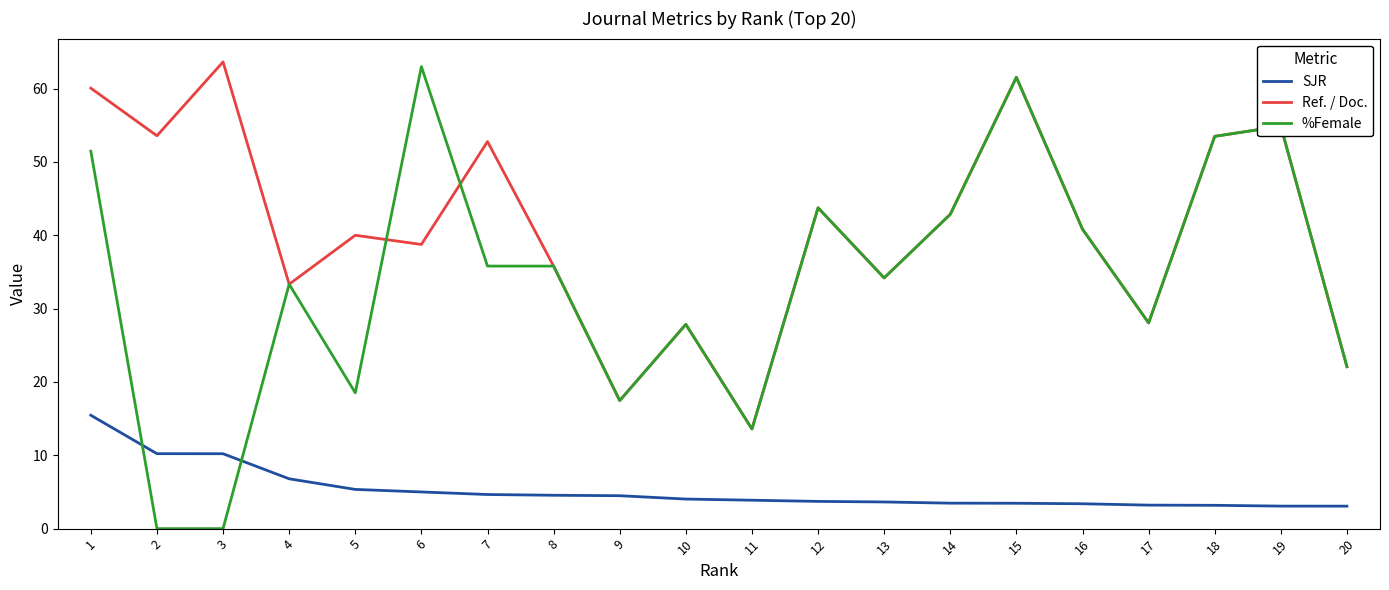

Which series changed the most between 3 and 14?

%Female